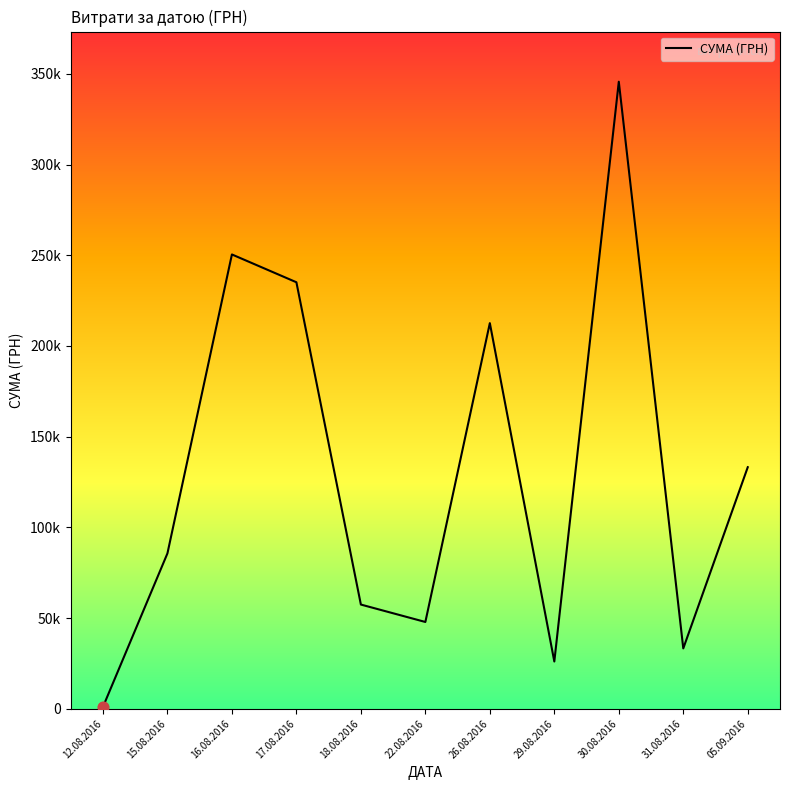

What is the change in value from 15.08.2016 to 30.08.2016?

+260037.3